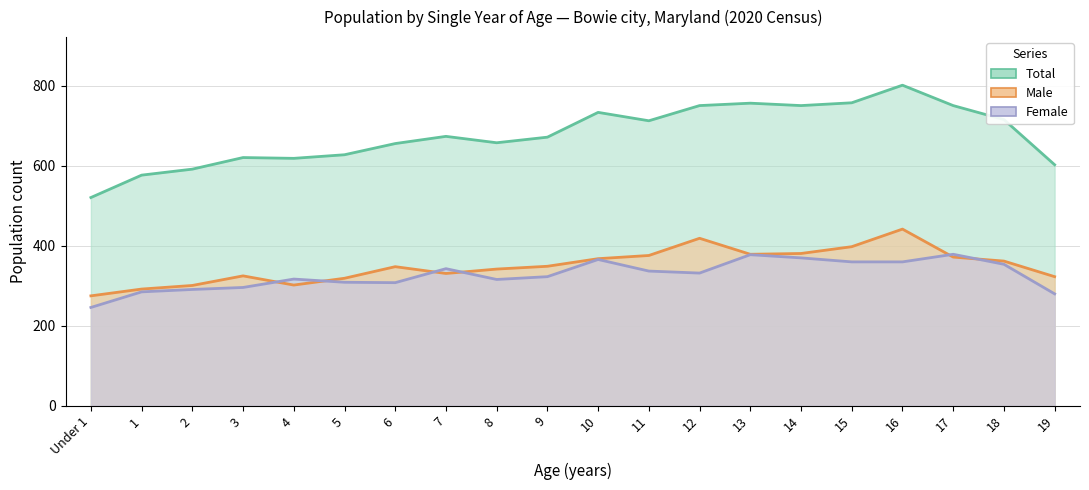

What position from the left is 4?

5